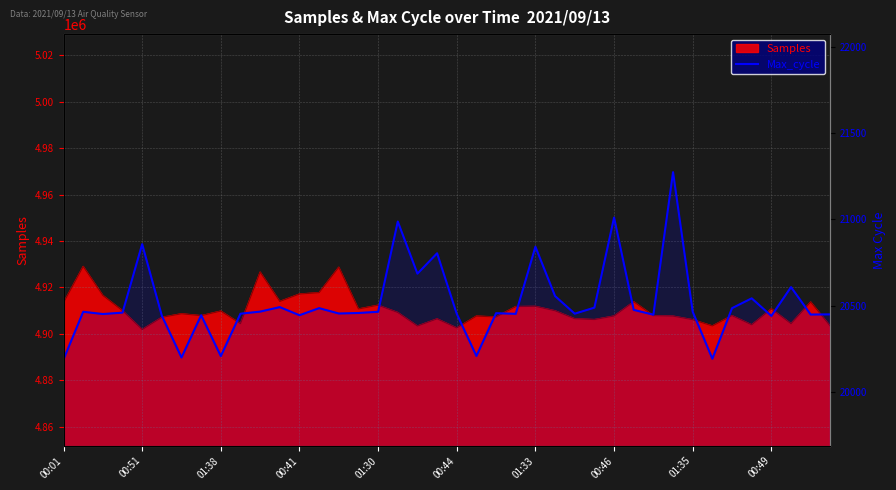

What is the maximum value shown in the chart?

21273